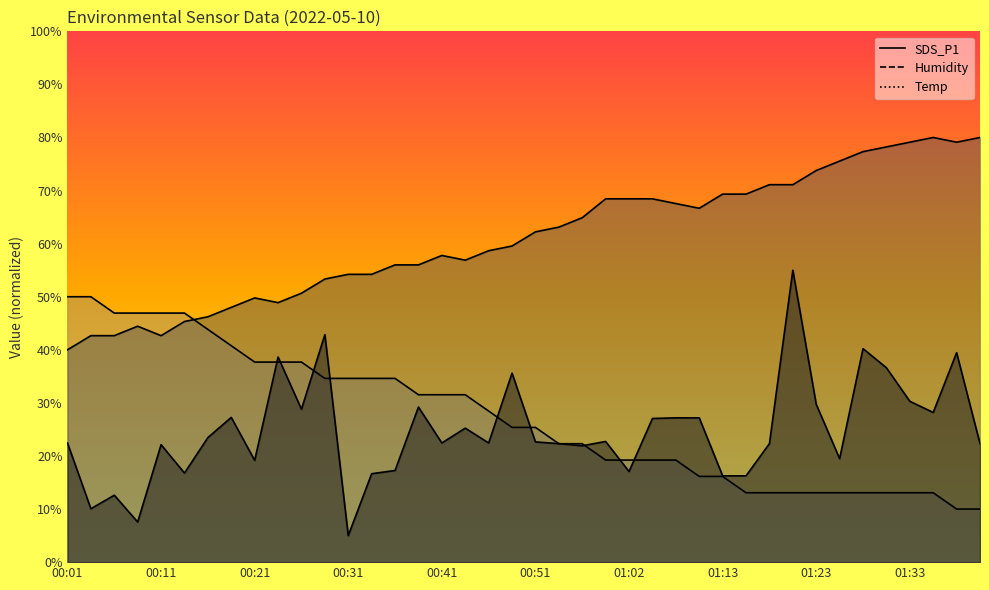

True or false: Humidity and Temp cross at least once.

True